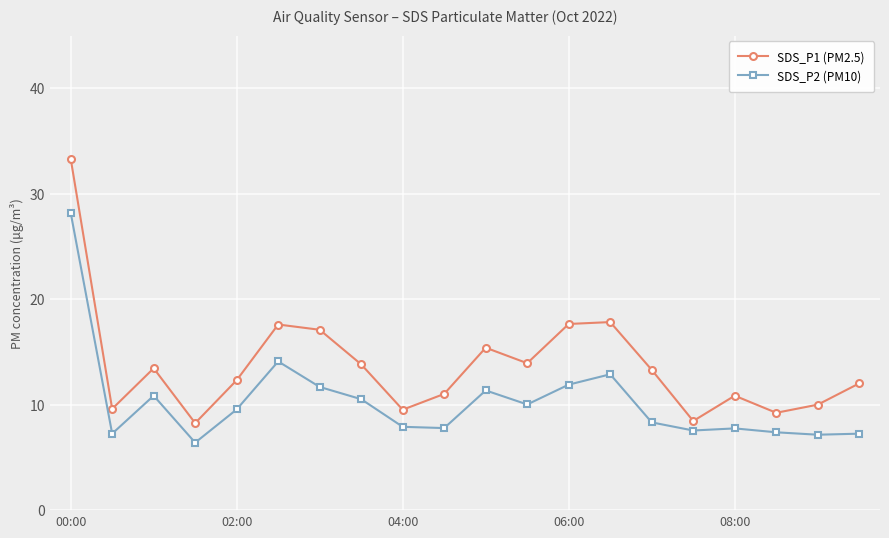

Which series has the largest range (max minus min)?

SDS_P1 (PM2.5)